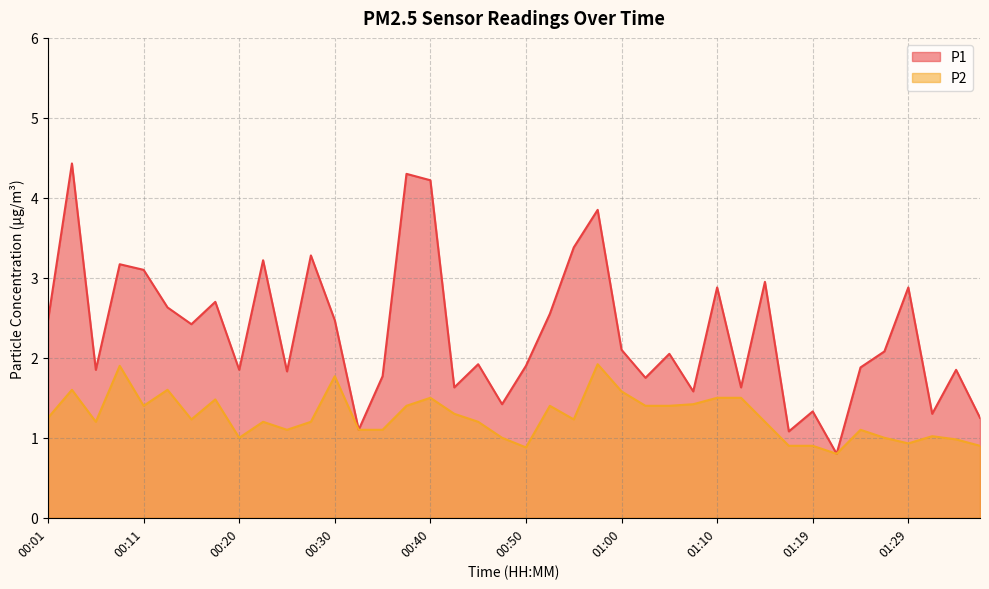

What is the sum of the P1 values at 00:50 and 00:18?

4.6